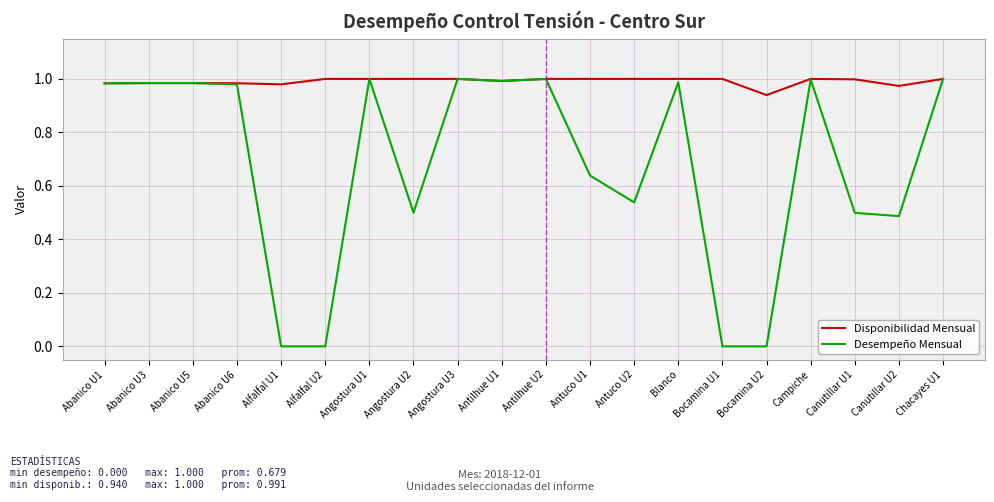

The value of Disponibilidad Mensual at Alfalfal U2 is 1.0. True or false?

True